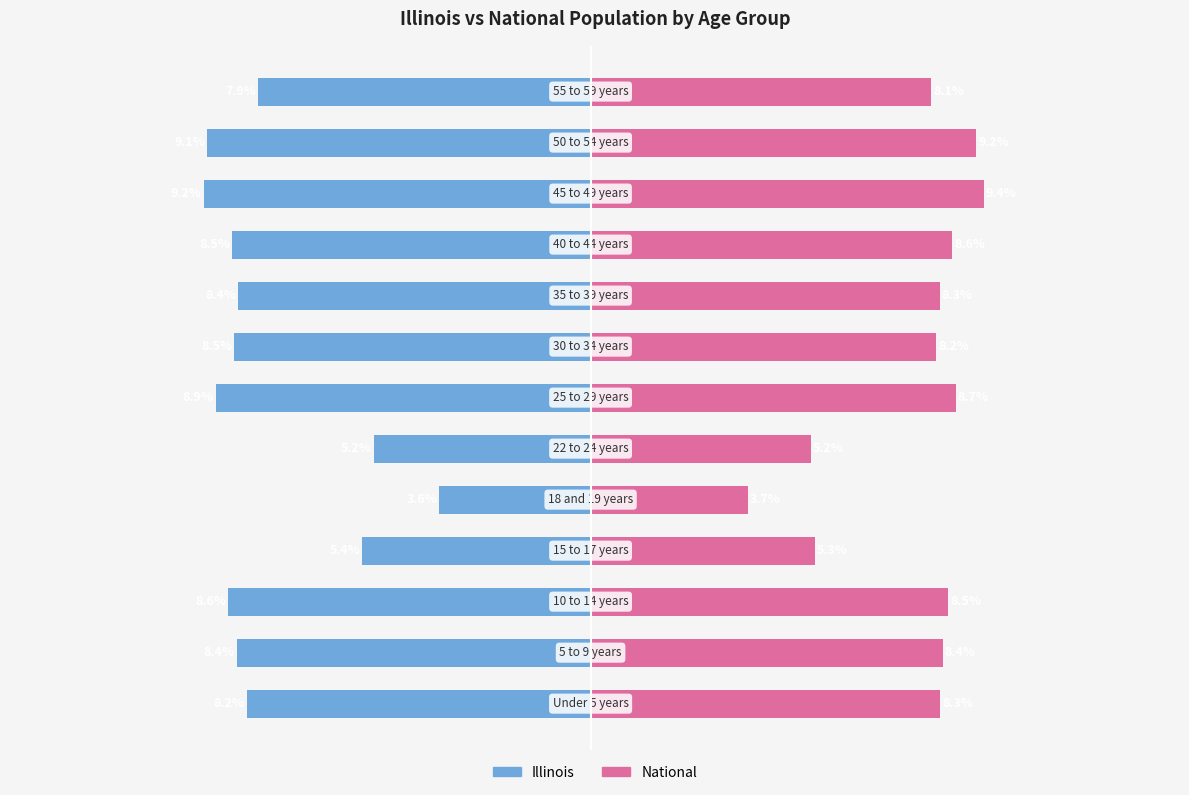

How many categories are shown in the chart?

13